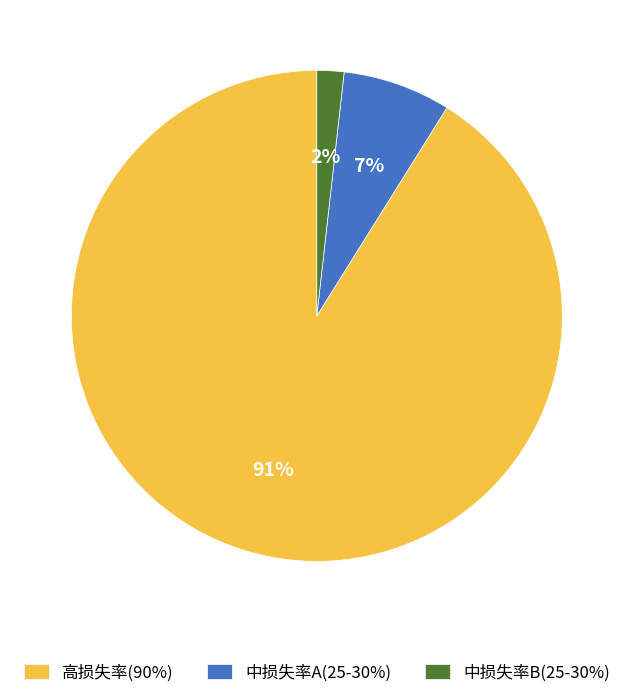

Combined, do 高损失率(90%) and 中损失率B(25-30%) account for over 50%?

Yes